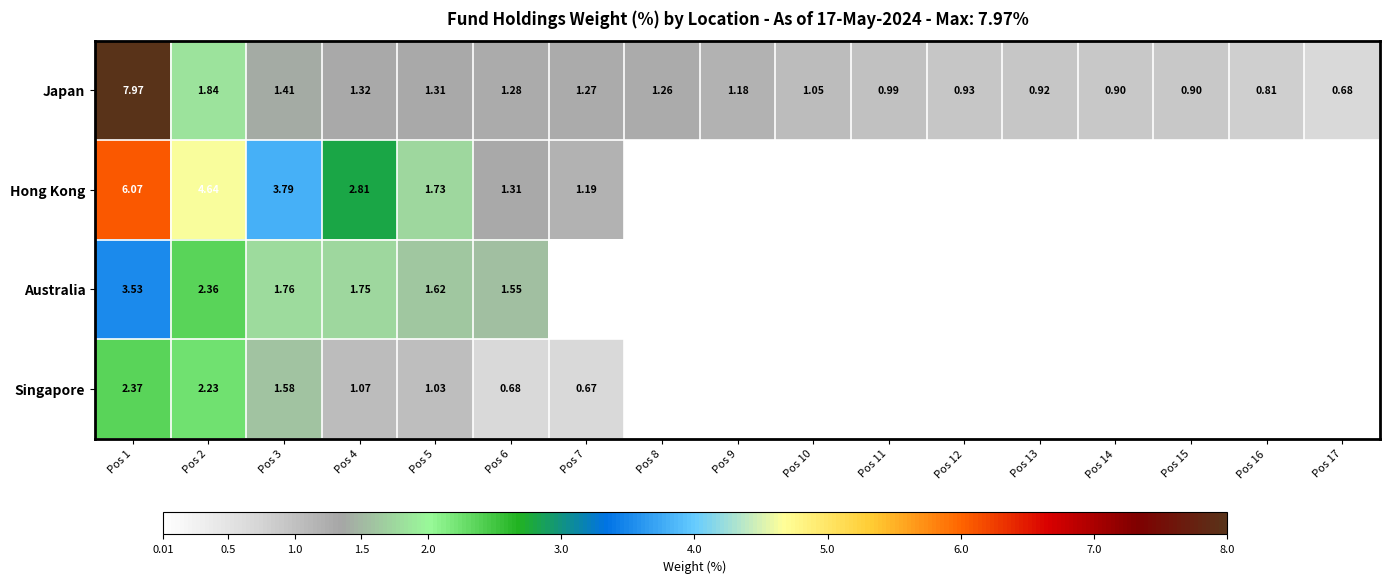

At how many categories does at least one series exceed 6?

1